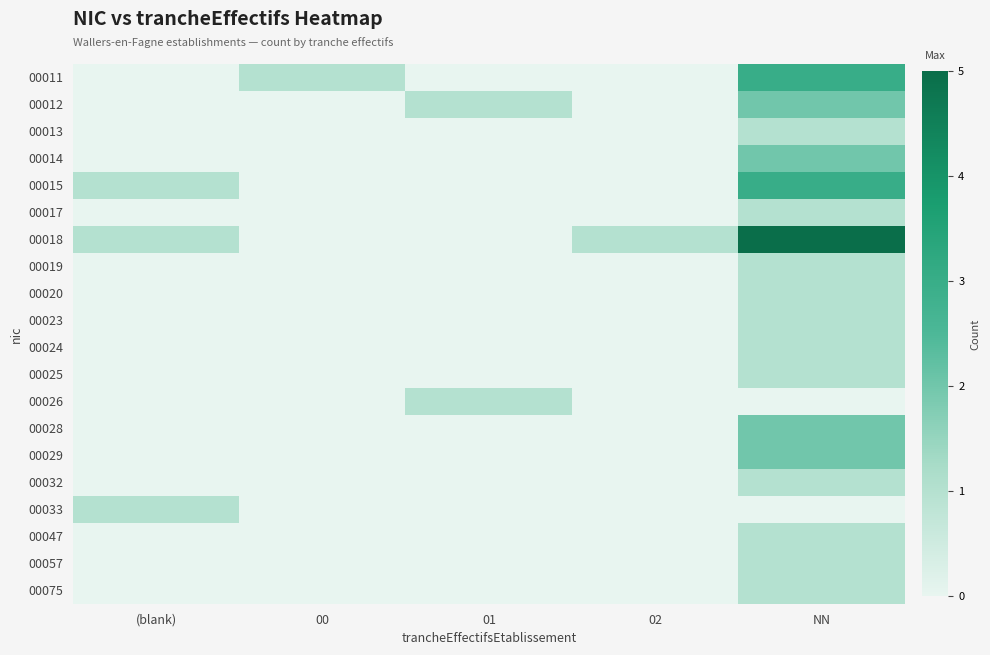

Which category has the lowest value across all series?

(blank)